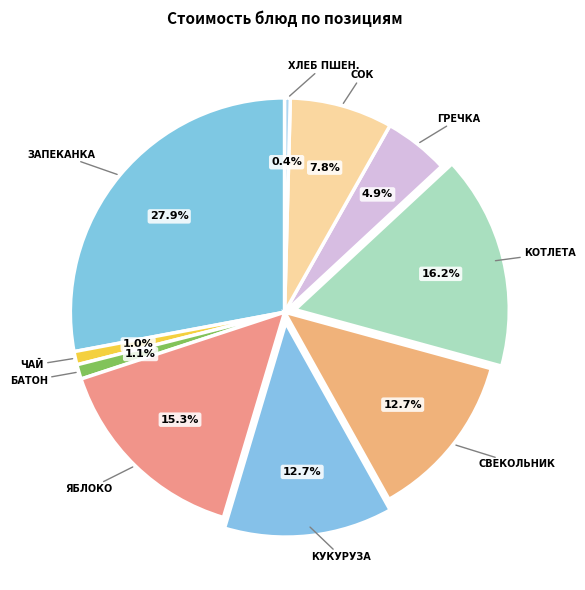

How many slices are in this pie chart?

10